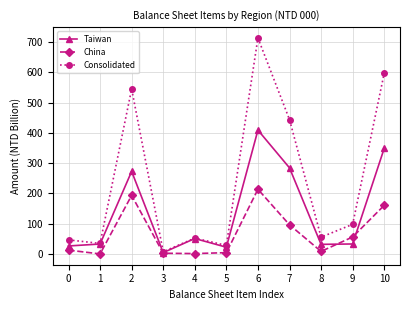

Count the number of data series in this chart.

3